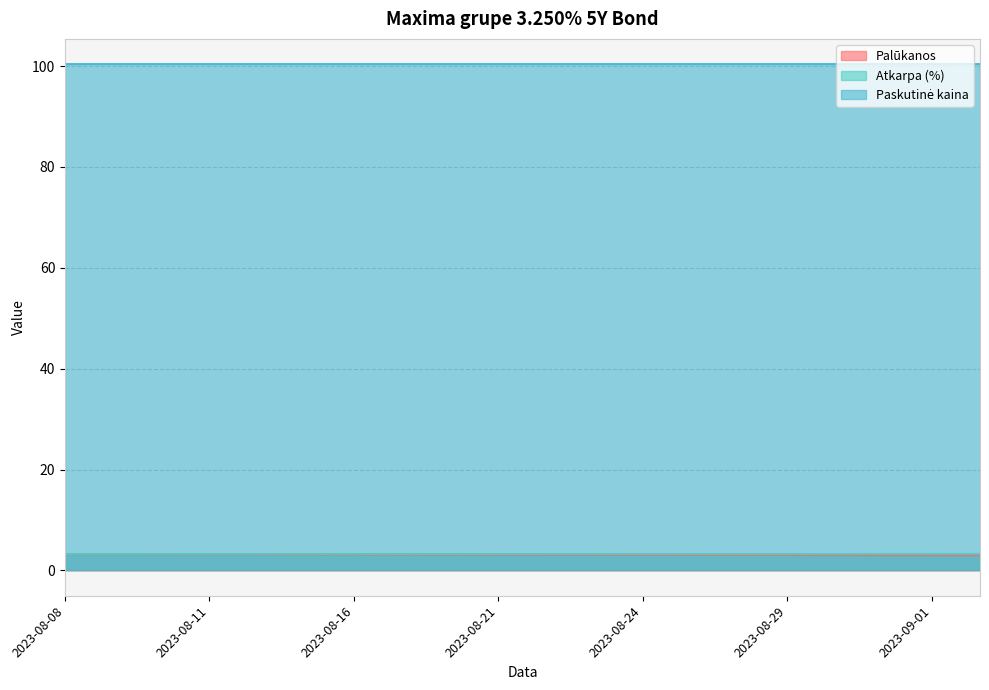

Which series has the widest spread of values?

Palūkanos